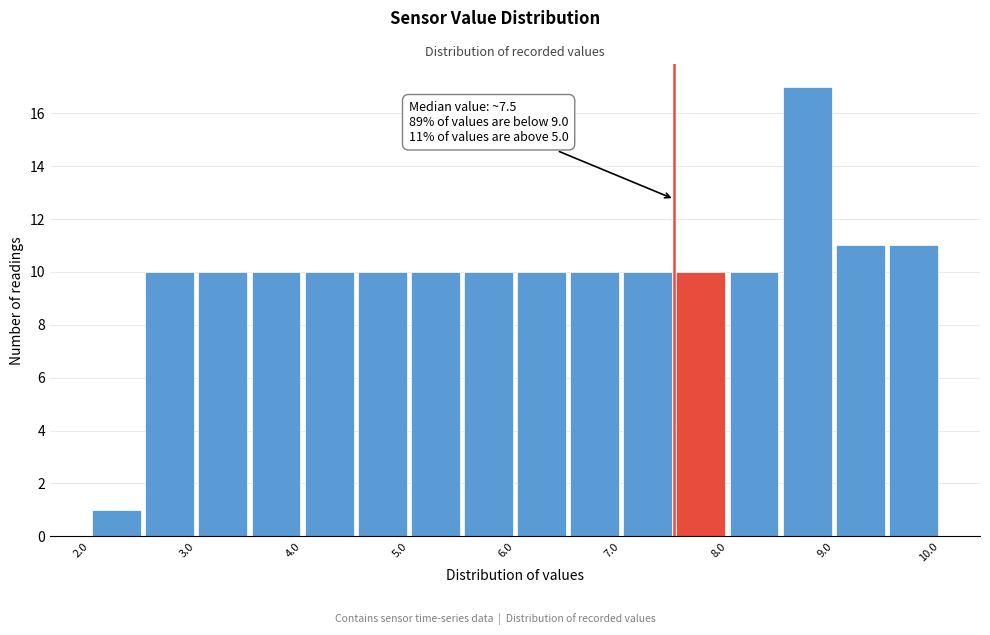

Over which range of the x-axis is the bar tallest?

8.5 to 9.0